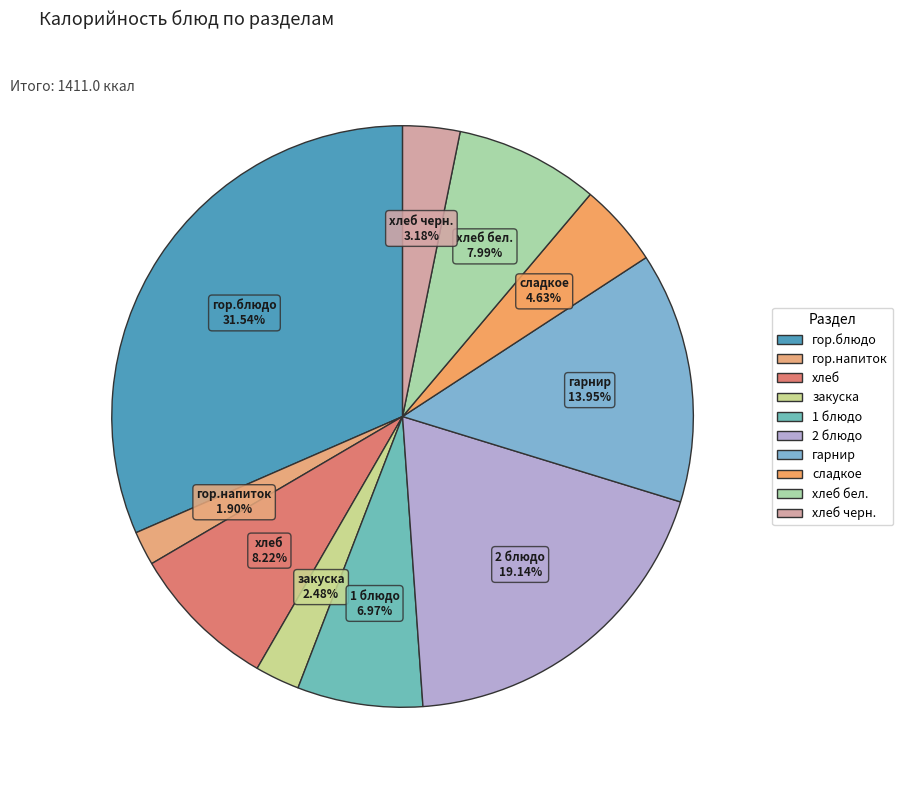

Which slice is the largest?

гор.блюдо